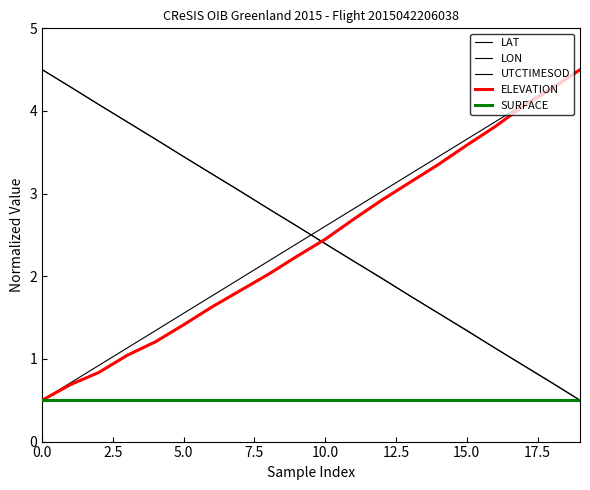

Count the number of data series in this chart.

5